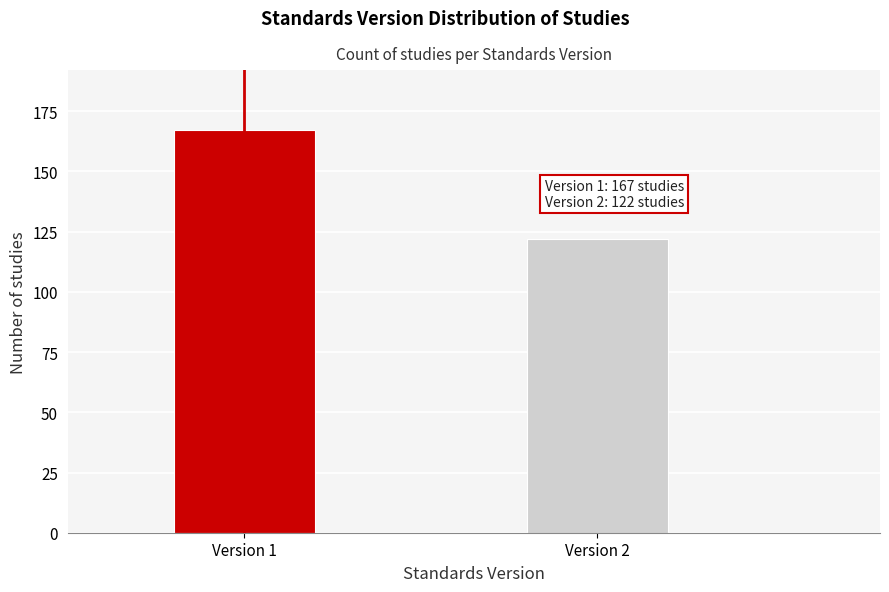

Reading left to right, extract all data points from this chart.

167	122